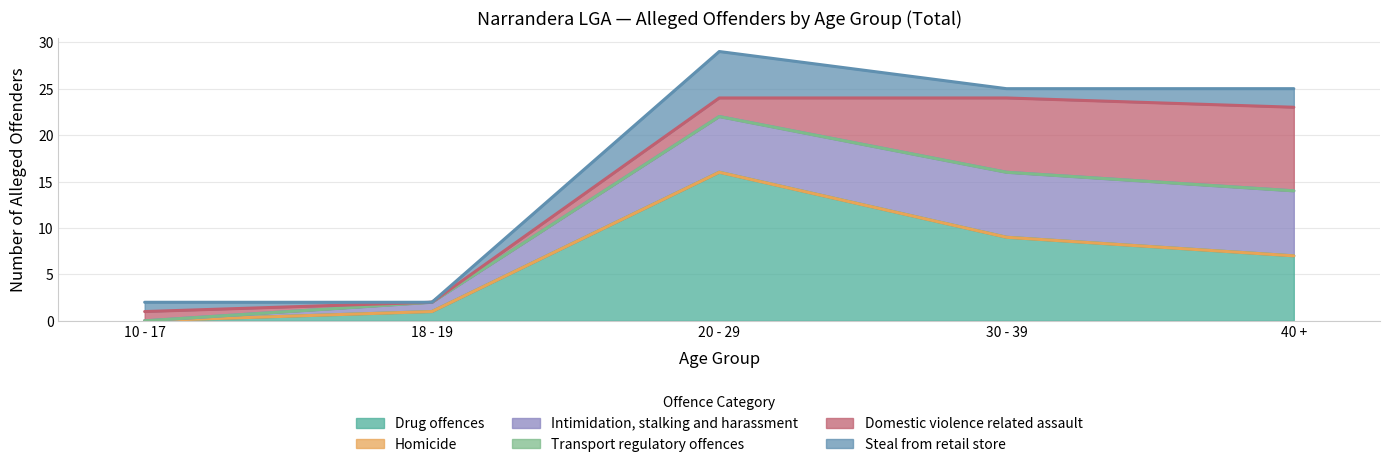

Which has a higher value, 40 + or 30 - 39?

30 - 39